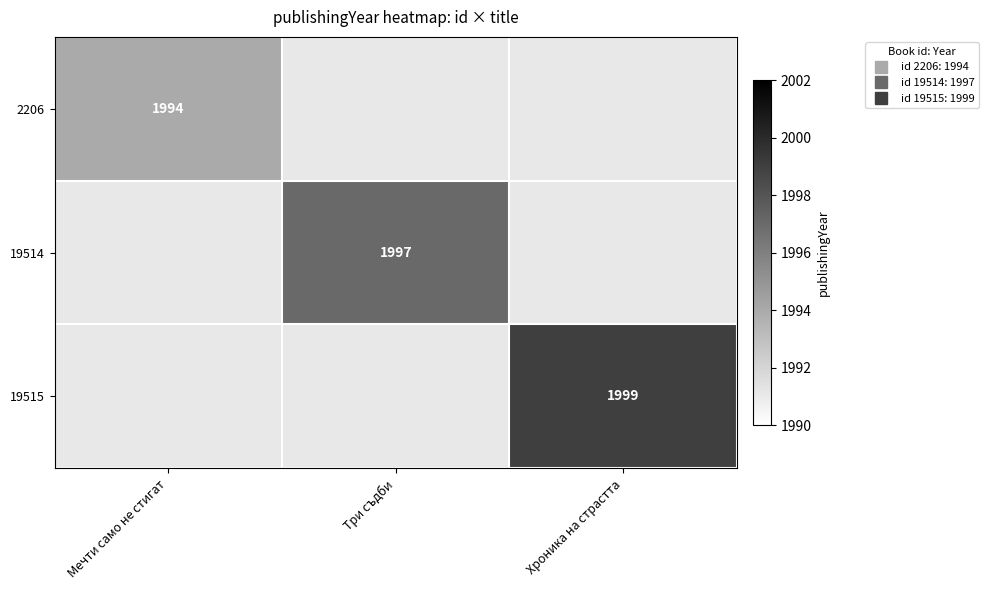

What is the greatest value displayed?

1999.0